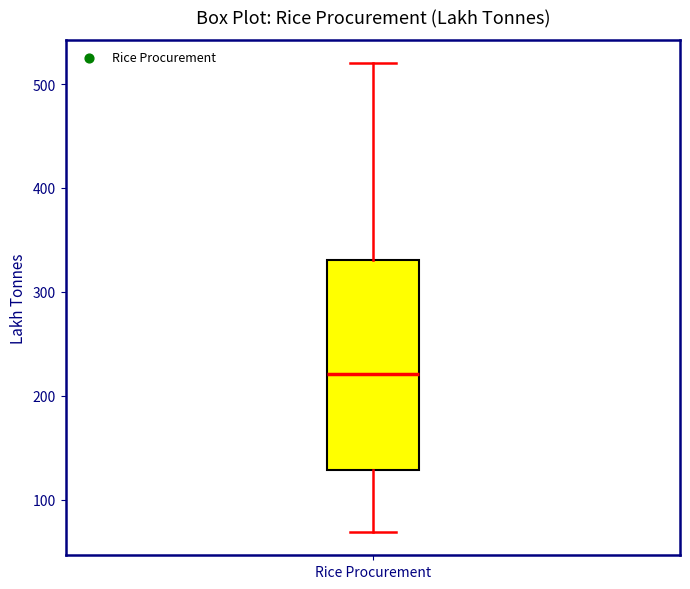

Transcribe this box plot: give where the median line is, the range the box spans, and where the two whiskers end, as read against the y-axis. The values are not printed on the chart, so give them approximately, as read against the axis.

median 220, box 130 to 330, whiskers 70 to 520